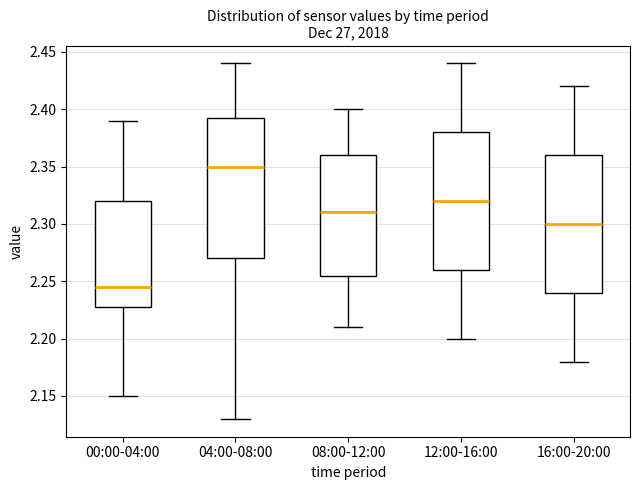

Reading left to right, read every box against the y-axis: the position of its median line, the range the box covers, and the ends of its whiskers. The values are not printed on the chart, so give them approximately, as read against the axis.

00:00-04:00: median 2.245, box 2.230 to 2.320, whiskers 2.150 to 2.390
04:00-08:00: median 2.350, box 2.270 to 2.395, whiskers 2.130 to 2.440
08:00-12:00: median 2.310, box 2.255 to 2.360, whiskers 2.210 to 2.400
12:00-16:00: median 2.320, box 2.260 to 2.380, whiskers 2.200 to 2.440
16:00-20:00: median 2.300, box 2.240 to 2.360, whiskers 2.180 to 2.420